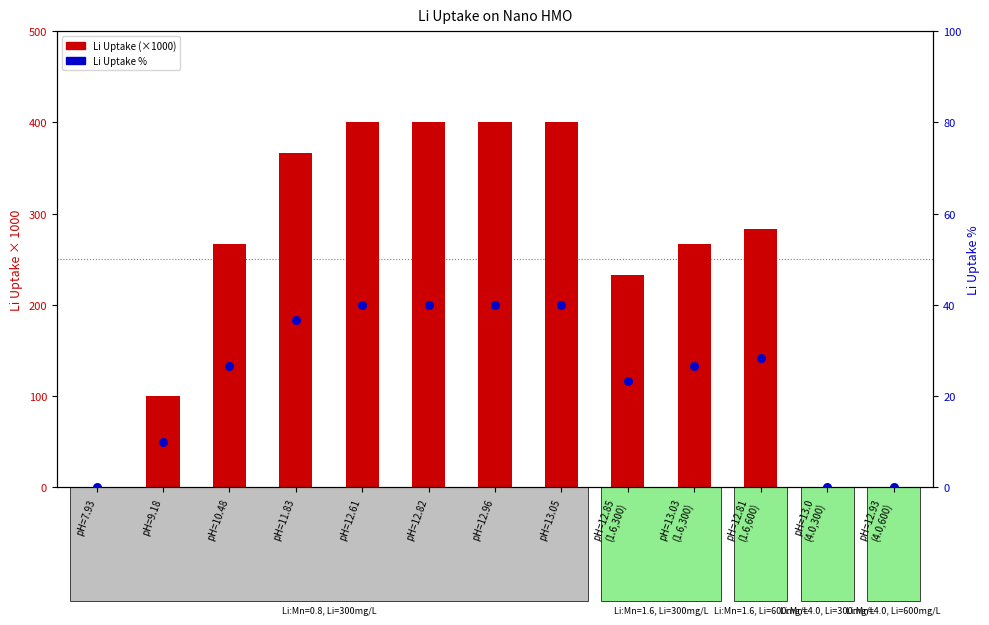

Which series reaches the maximum Y coordinate?

Li Uptake (×1000)